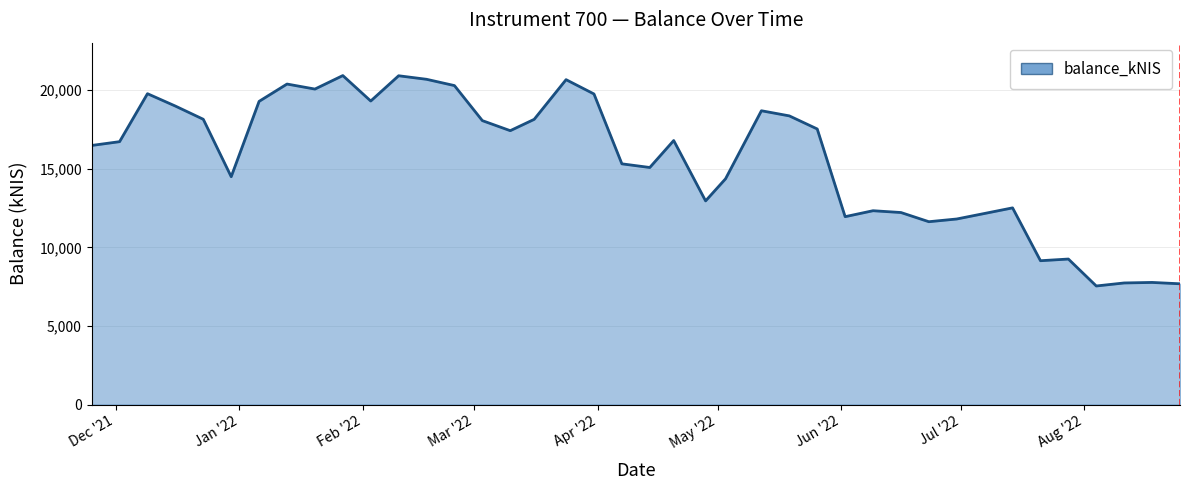

What is the difference between the maximum and minimum values?

13387.4